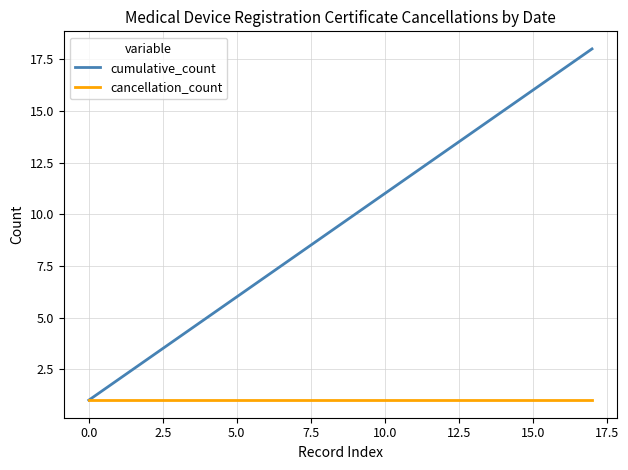

Which series has the widest spread of values?

cumulative_count